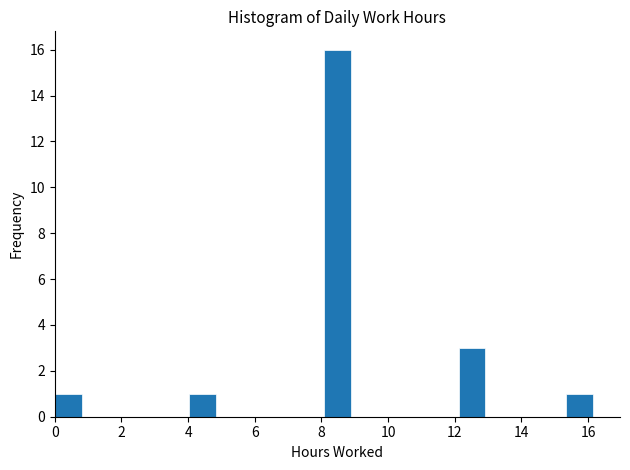

What is the height of the bar covering 0.0 to 0.8 on the x-axis? Neither the bar edges nor the heights are printed on the chart, so give them approximately, as read against the axes.

1